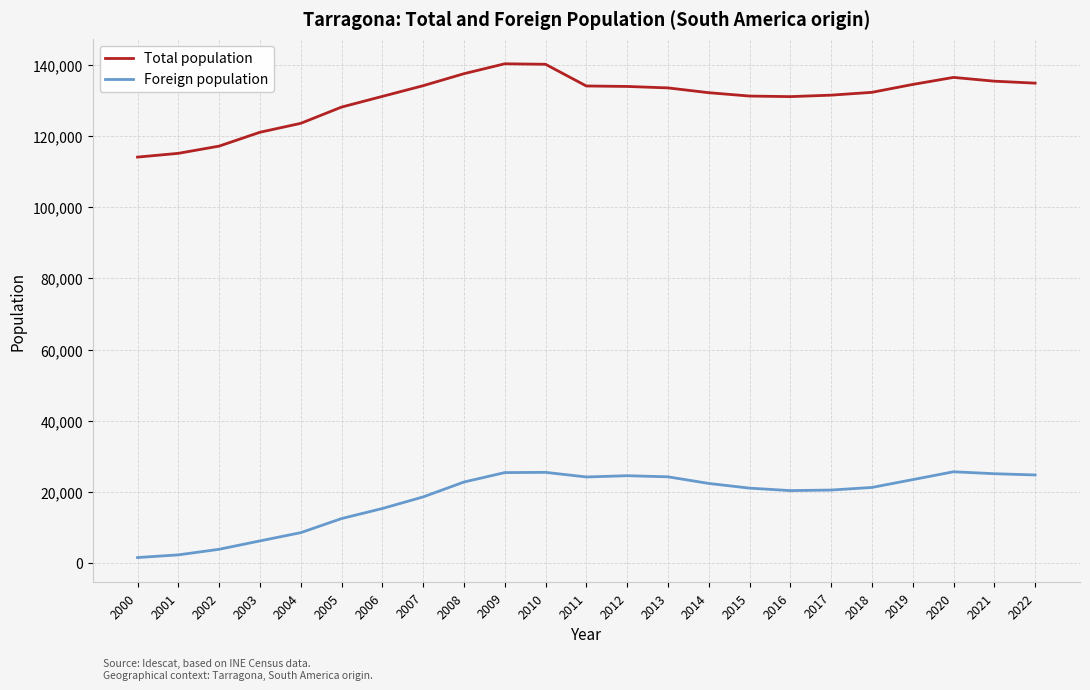

The value of Total population at 2005 is 225868. True or false?

False